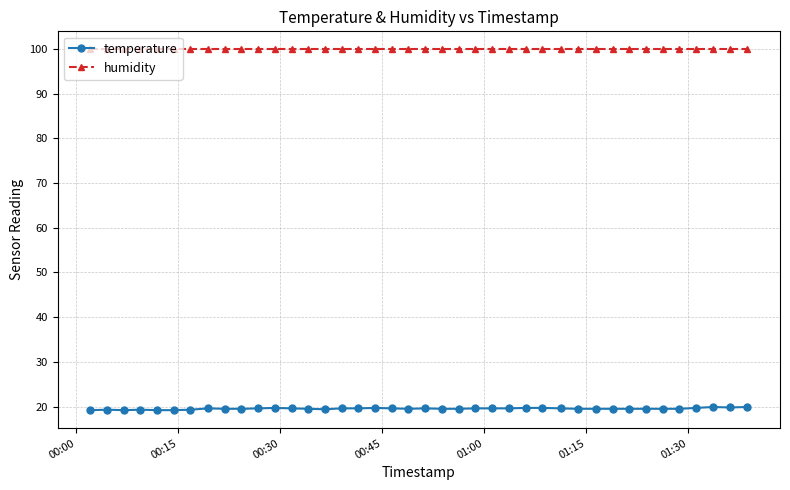

What is the average value of the temperature series?

19.5